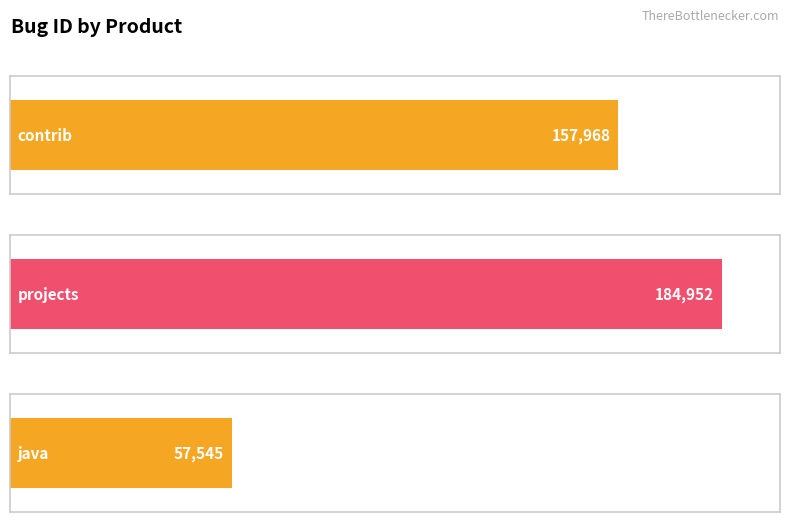

Count the number of categories in the chart.

3